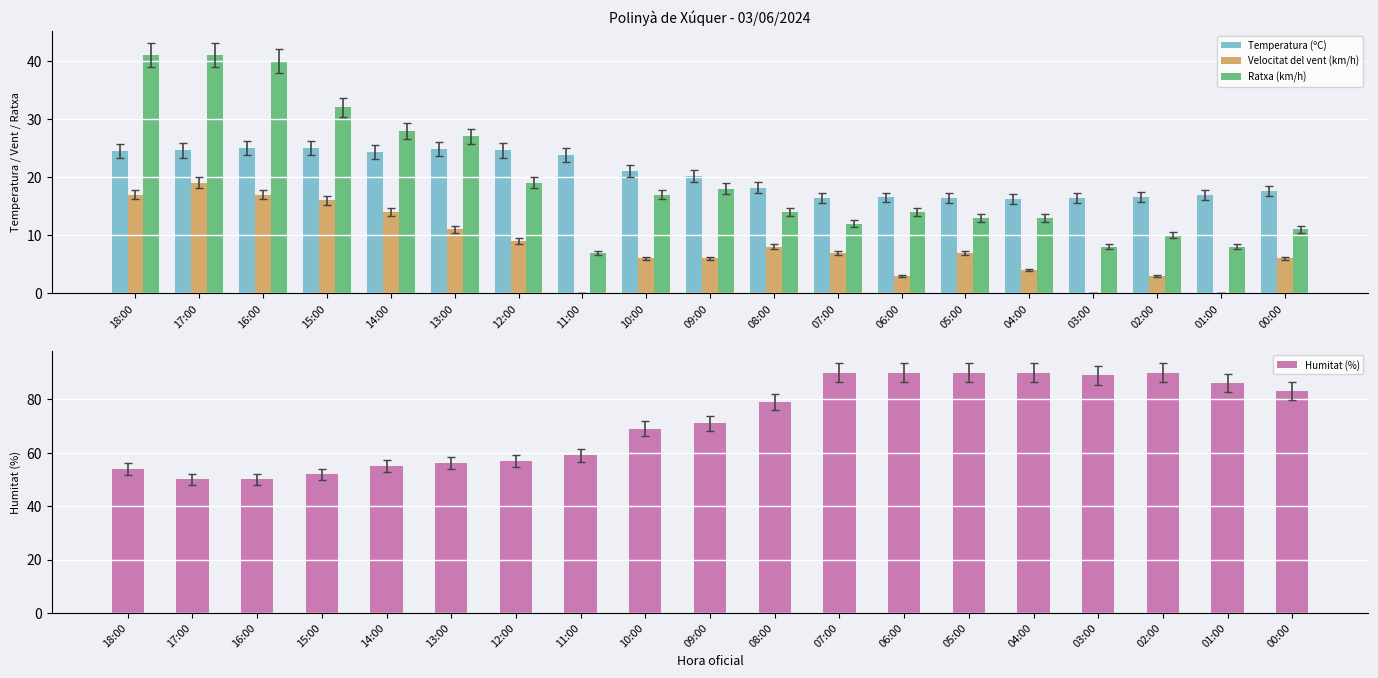

Is it true that Ratxa (km/h) equals 21.5 at 18:00?

False